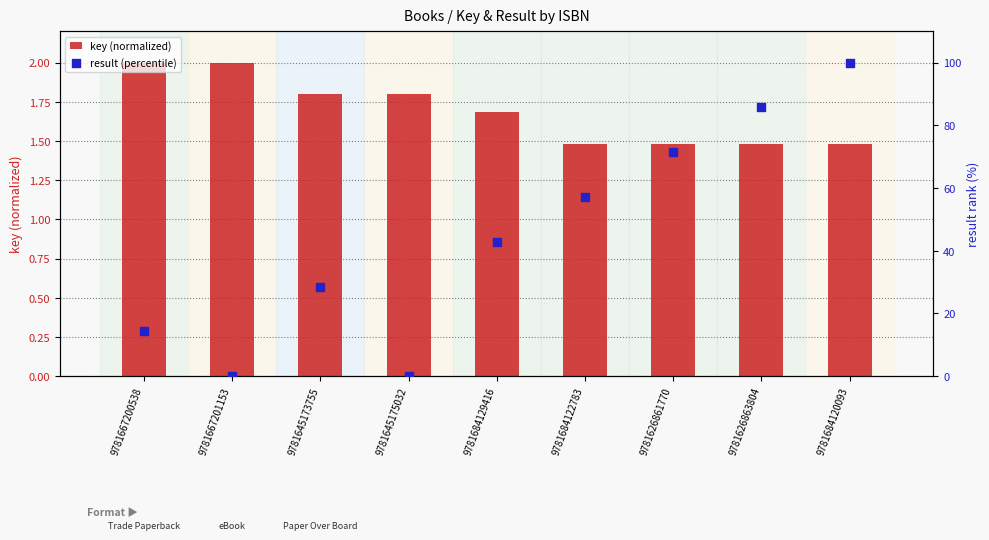

What is the total value across all series at 9781645175032?

1.8